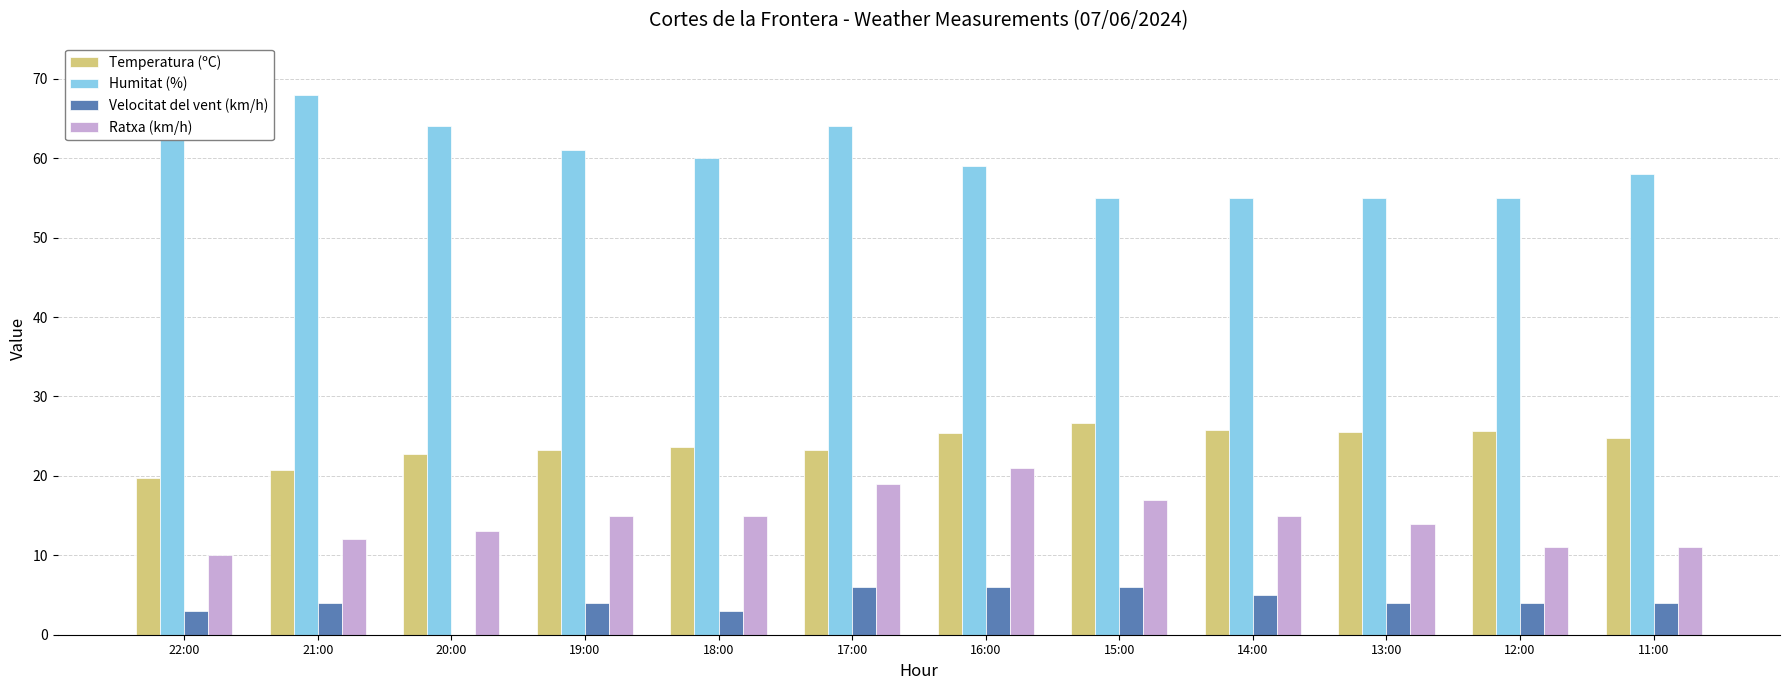

Does the chart contain any negative values?

No